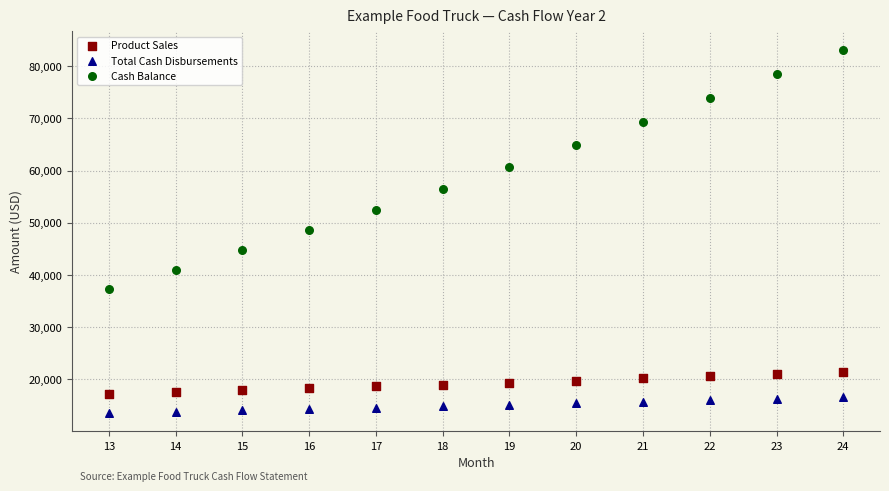

Across all data points, what is the range of Y values (max minus min)?

69732.1